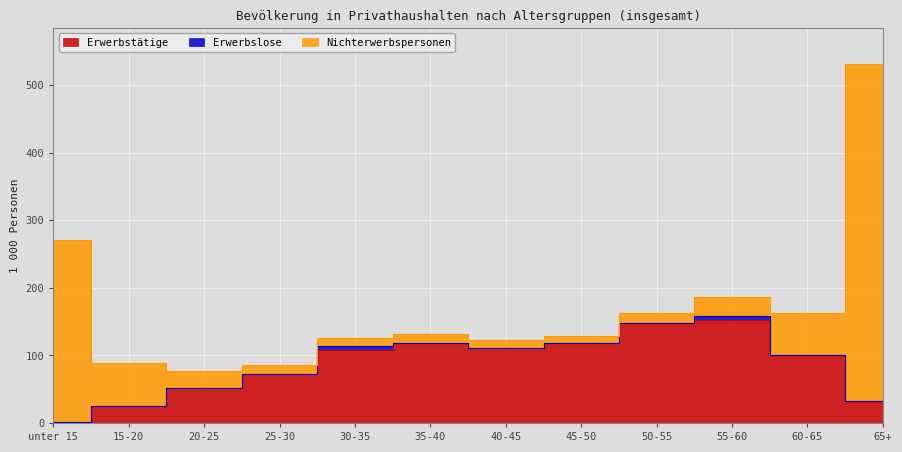

Between 20-25 and 35-40, which is larger?

35-40